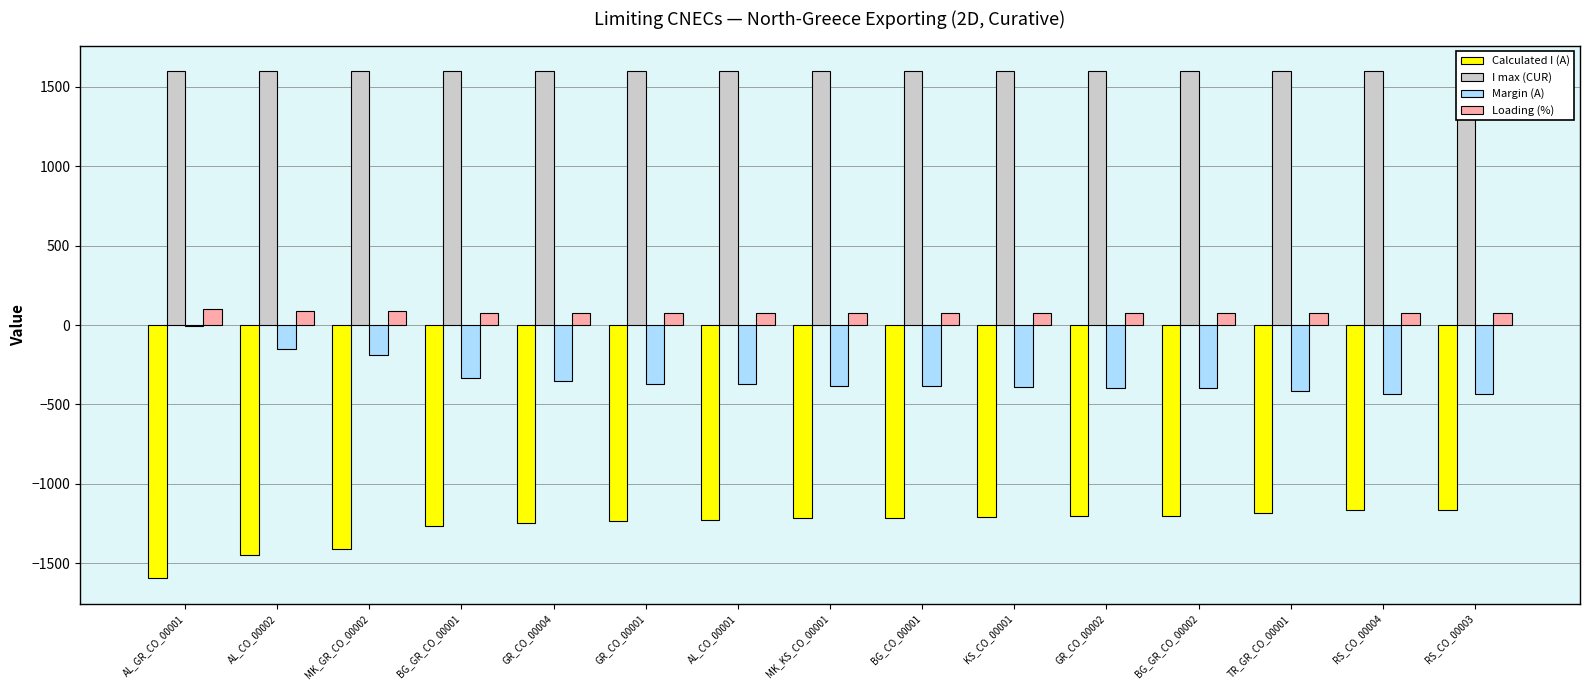

What position from the left is TR_GR_CO_00001?

13